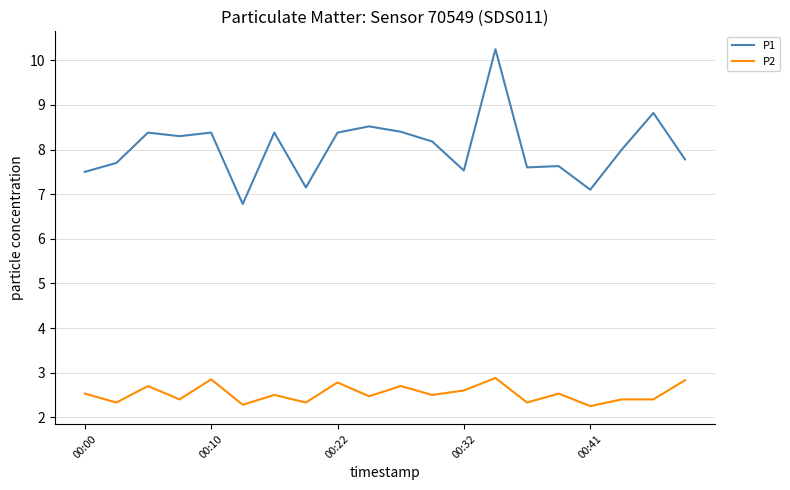

What is the difference between the maximum and minimum values in the P1 series?

3.5